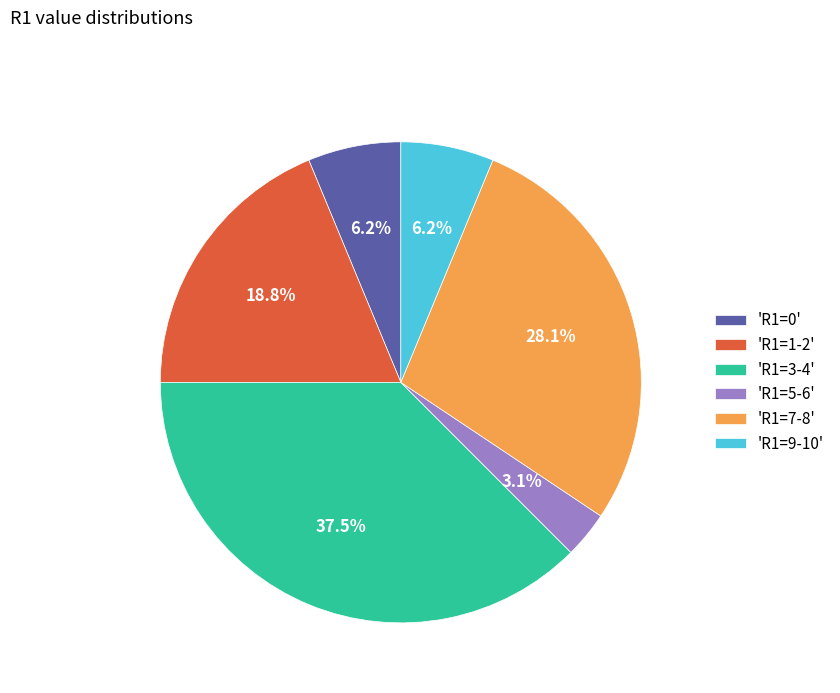

To the nearest percent, what is the average slice percentage?

17%